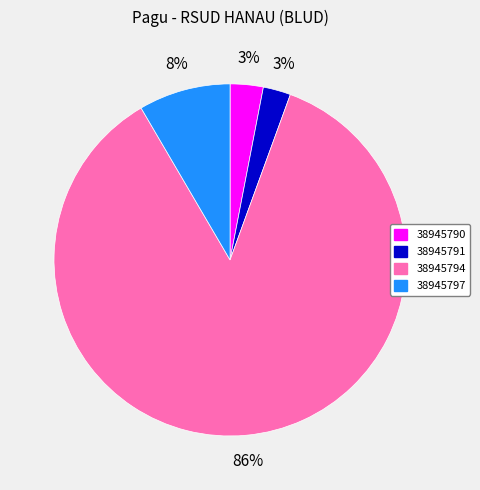

What percentage is the 38945794 slice, to the nearest percent?

86%